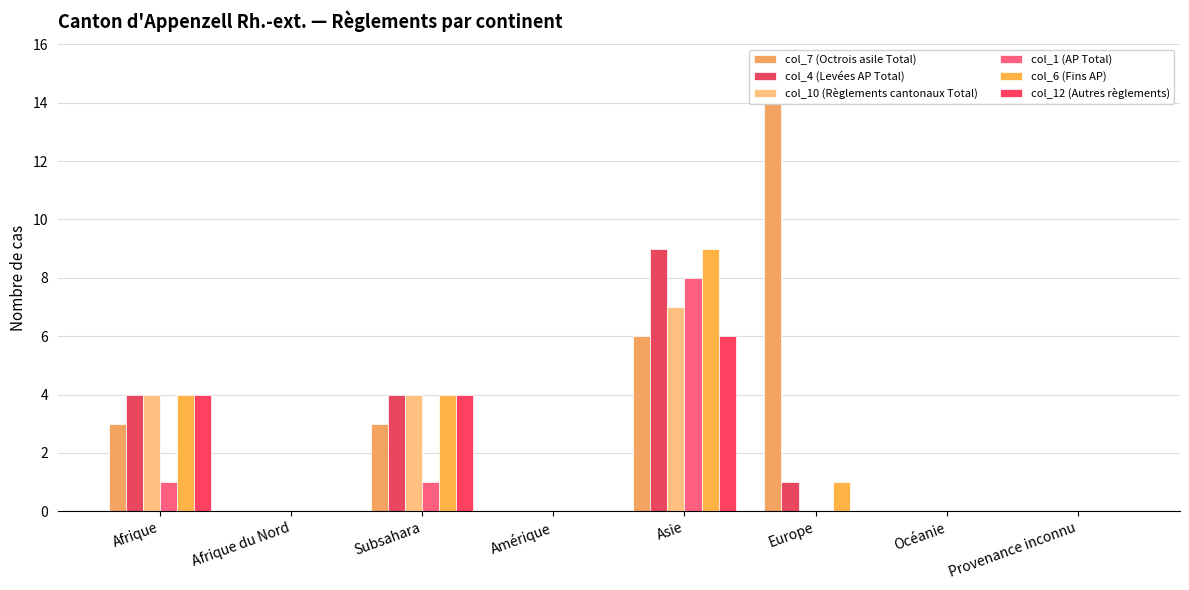

How many series are shown in this chart?

6